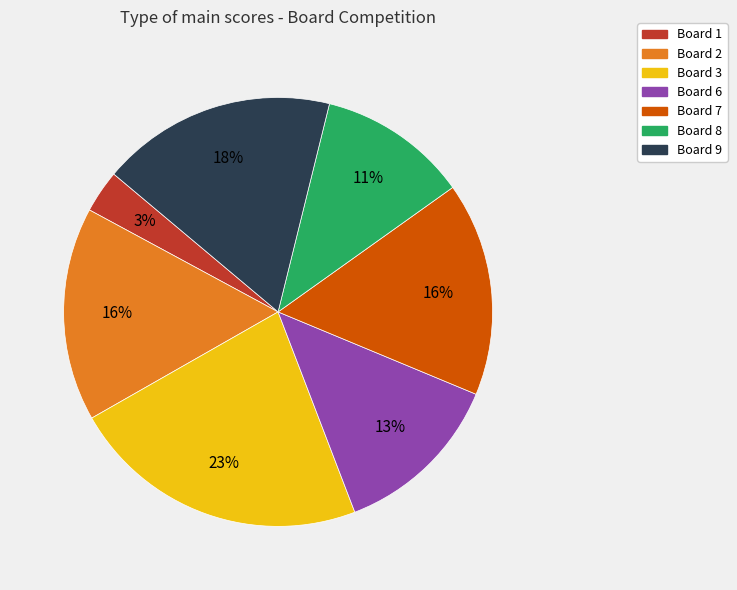

To the nearest percent, what is the average slice percentage?

14%